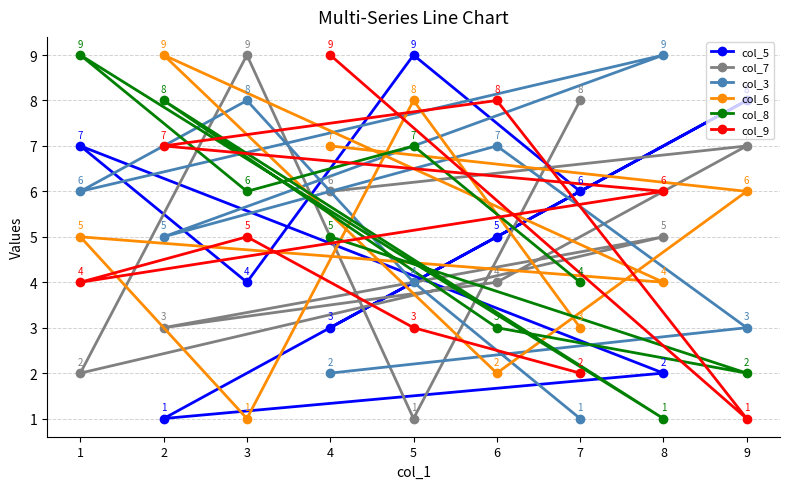

Reading left to right, list all the values displayed in this chart.

col_5: 1=7	2=1	3=4	4=3	5=9	6=5	7=6	8=2	9=8
col_7: 1=2	2=3	3=9	4=6	5=1	6=4	7=8	8=5	9=7
col_3: 1=6	2=5	3=8	4=2	5=4	6=7	7=1	8=9	9=3
col_6: 1=5	2=9	3=1	4=7	5=8	6=2	7=3	8=4	9=6
col_8: 1=9	2=8	3=6	4=5	5=7	6=3	7=4	8=1	9=2
col_9: 1=4	2=7	3=5	4=9	5=3	6=8	7=2	8=6	9=1